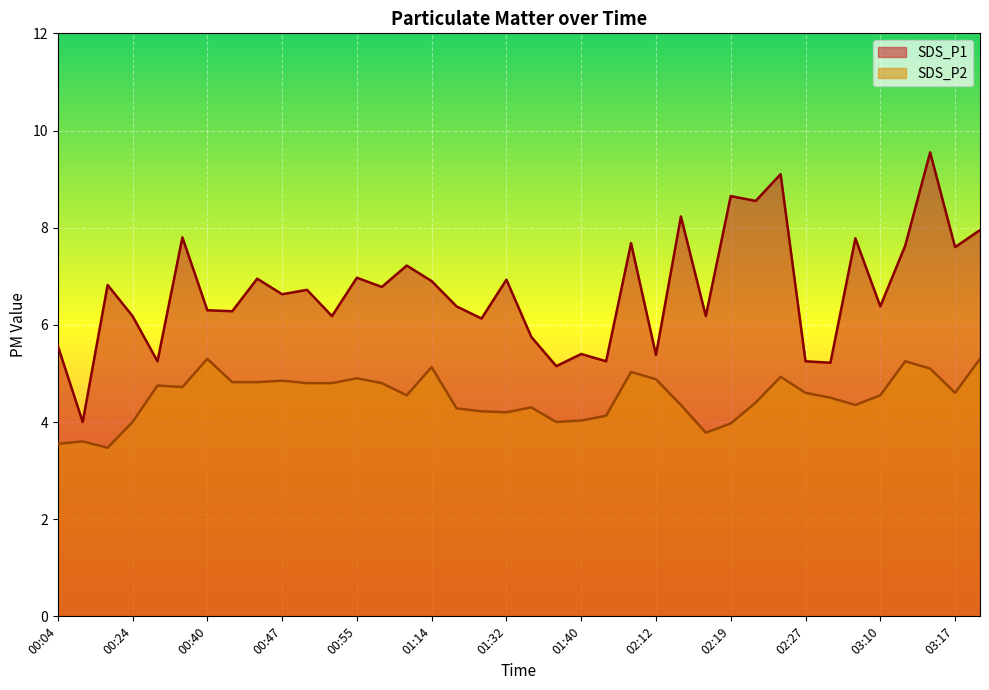

True or false: SDS_P1 has a value of 7.8 at 02:32.

True